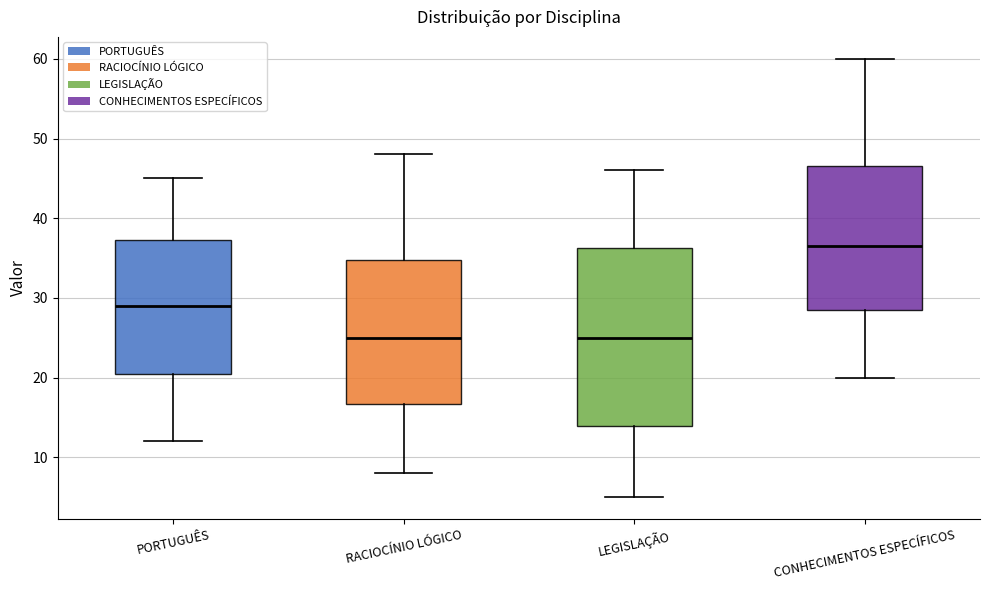

Reading left to right, read every box against the y-axis: the position of its median line, the range the box covers, and the ends of its whiskers. The values are not printed on the chart, so give them approximately, as read against the axis.

PORTUGUÊS: median 29, box 21 to 37, whiskers 12 to 45
RACIOCÍNIO LÓGICO: median 25, box 17 to 35, whiskers 8 to 48
LEGISLAÇÃO: median 25, box 14 to 36, whiskers 5 to 46
CONHECIMENTOS ESPECÍFICOS: median 37, box 29 to 47, whiskers 20 to 60